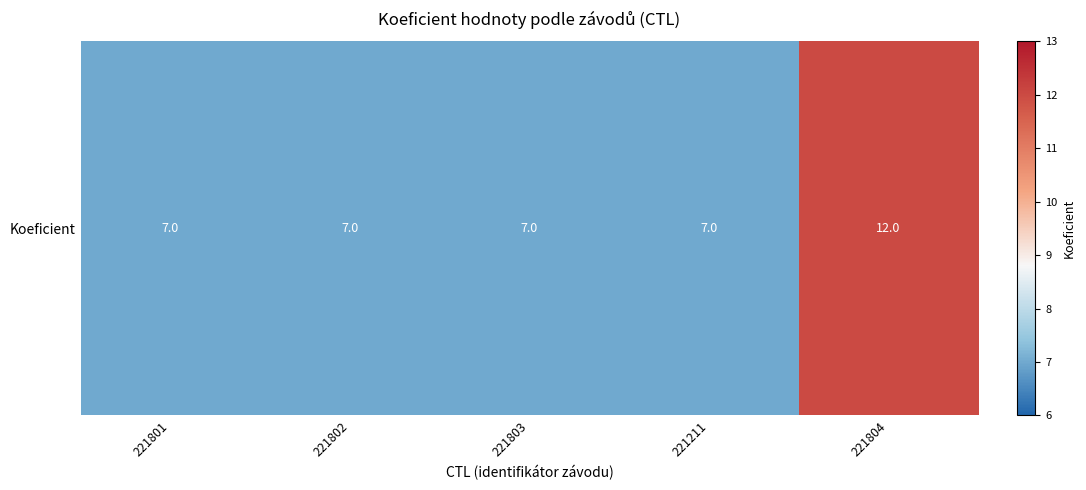

List the labels in order of value, largest first.

221804, 221801, 221802, 221803, 221211